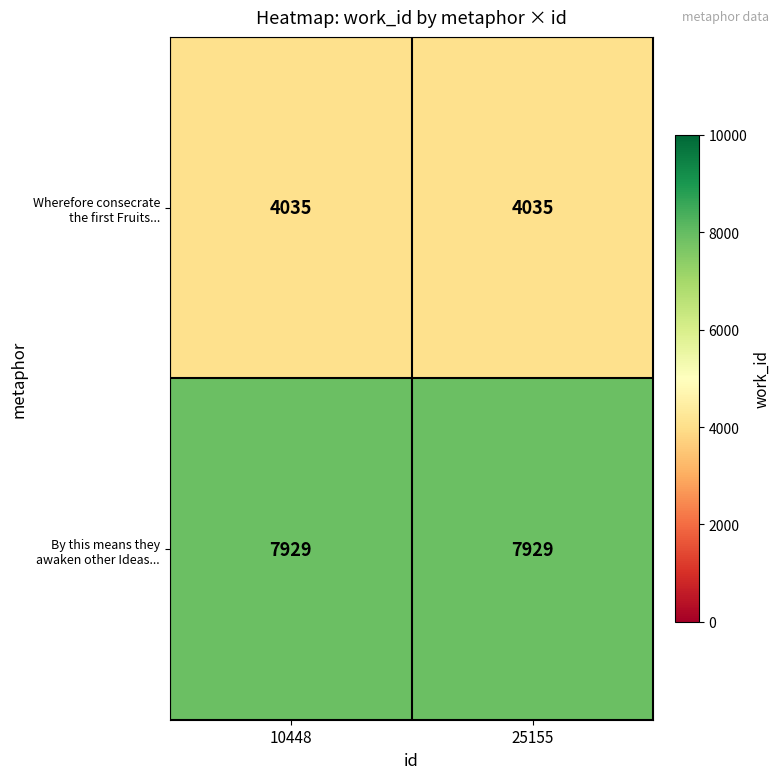

What is the total value across all series at 10448?

11964